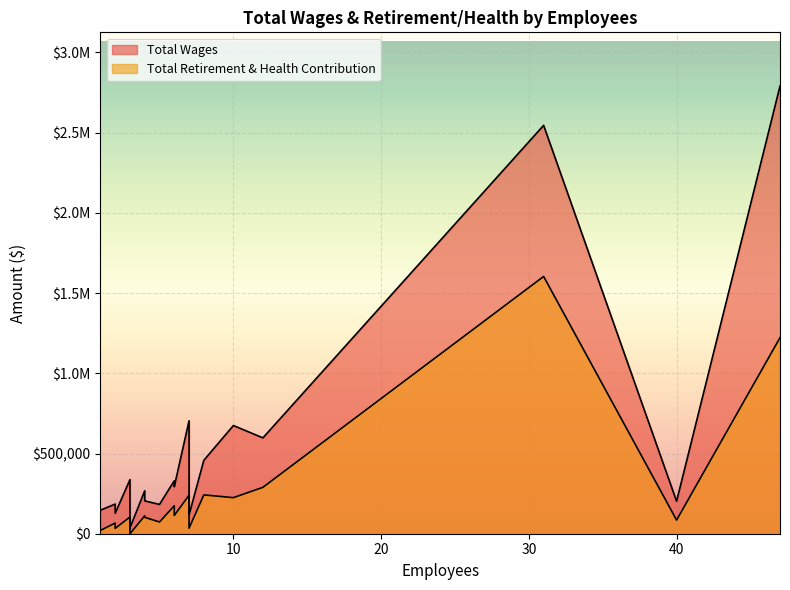

Which series changed the most between 2 and 3?

Total Retirement & Health Contribution